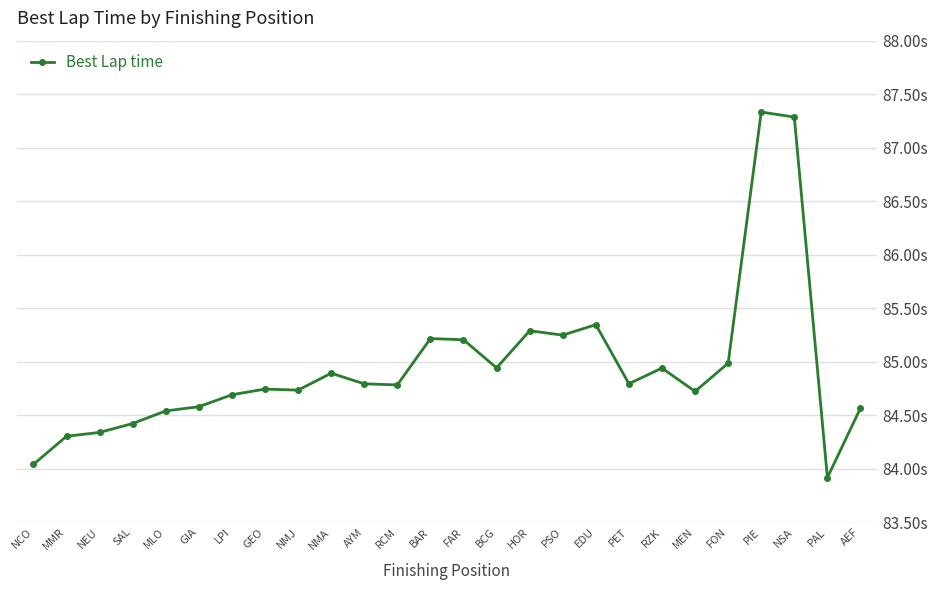

Is this an area chart (filled region under the line)?

No